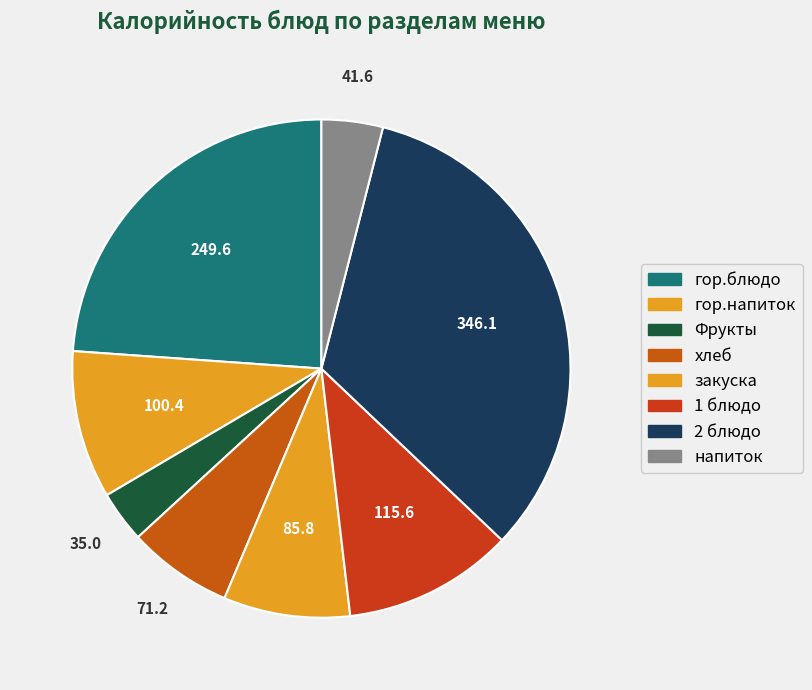

Is there a majority slice in this chart?

No